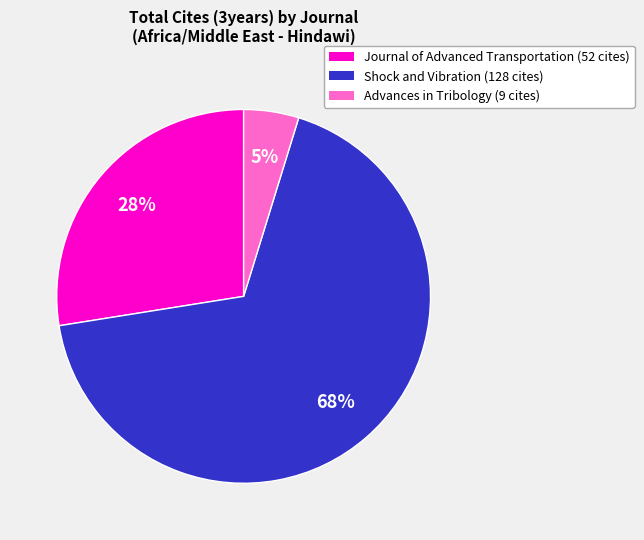

Which slice represents more than half of the pie?

Shock and Vibration